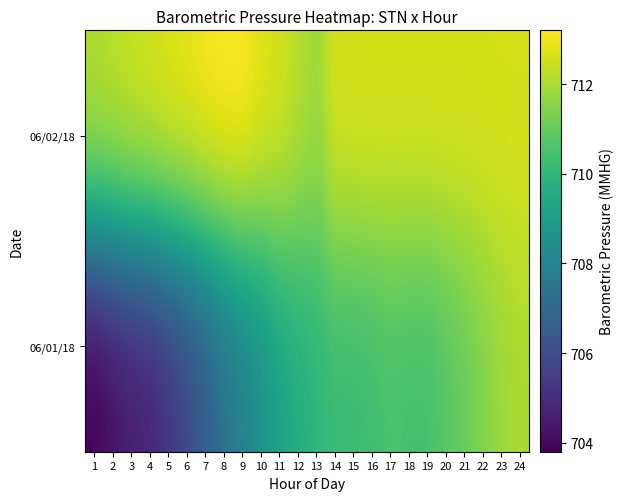

Reading right to left, what are all the values shown in this chart?

06/01/18: 24=712.0	23=711.8	22=711.4	21=711.0	20=710.7	19=710.4	18=710.4	17=710.5	16=710.3	15=710.2	14=710.2	13=709.9	12=709.6	11=709.2	10=708.5	9=707.9	8=707.3	7=706.5	6=705.8	5=705.2	4=704.7	3=704.5	2=704.2	1=703.8
06/02/18: 24=712.6	23=712.6	22=712.6	21=712.6	20=712.6	19=712.6	18=712.6	17=712.6	16=712.6	15=712.6	14=712.6	13=711.8	12=712.2	11=712.6	10=712.8	9=713.2	8=713.2	7=713.1	6=712.9	5=712.8	4=712.6	3=712.5	2=712.3	1=712.2